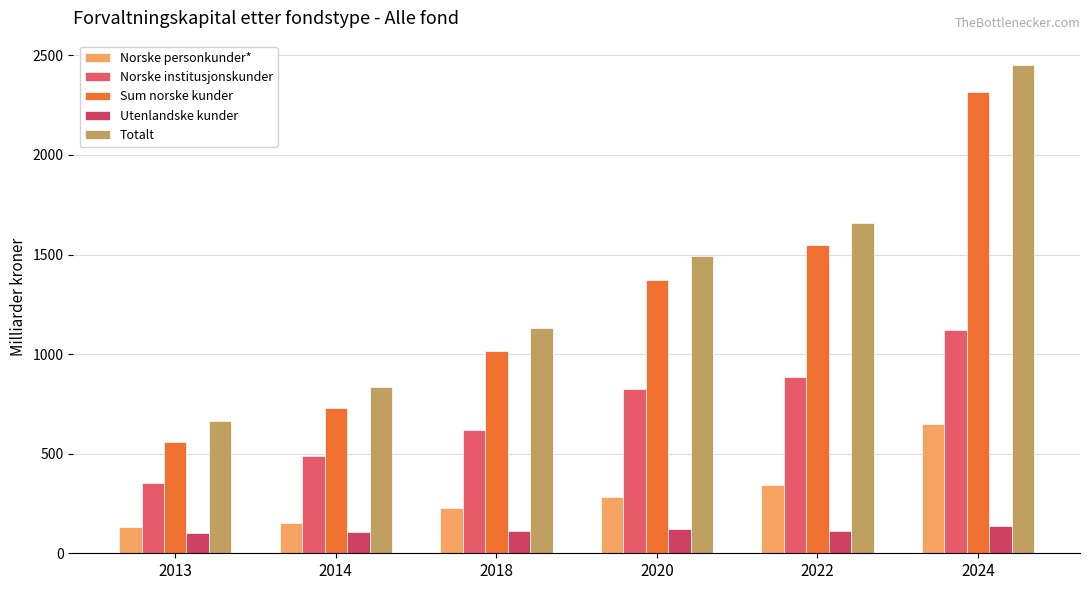

At 2018, list the series in order from largest to smallest.

Totalt, Sum norske kunder, Norske institusjonskunder, Norske personkunder*, Utenlandske kunder